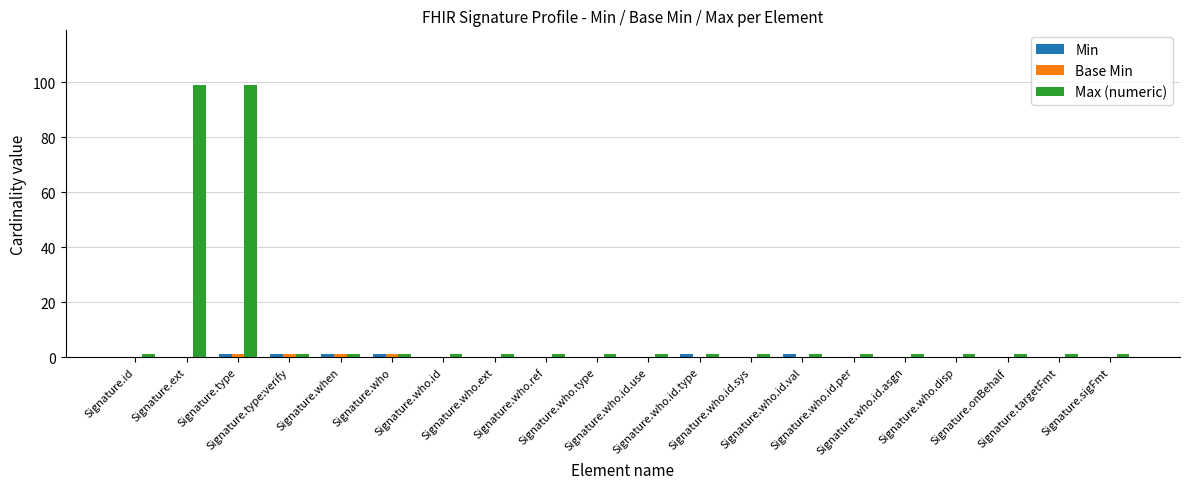

What is the maximum value shown in the chart?

99